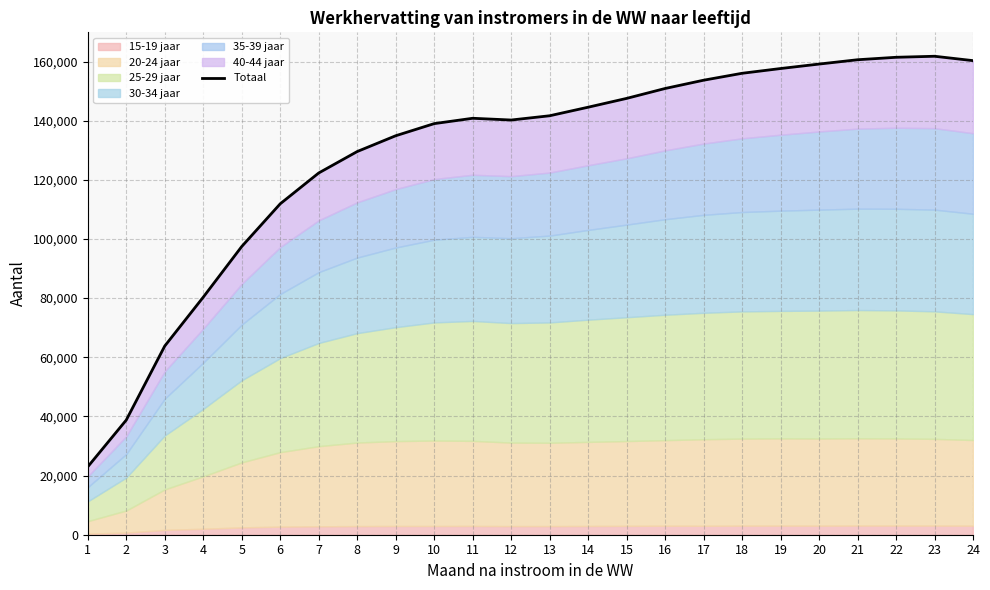

Rank the categories by value from highest to lowest.

23, 22, 21, 24, 20, 19, 18, 17, 16, 15, 14, 13, 11, 12, 10, 9, 8, 7, 6, 5, 4, 3, 2, 1